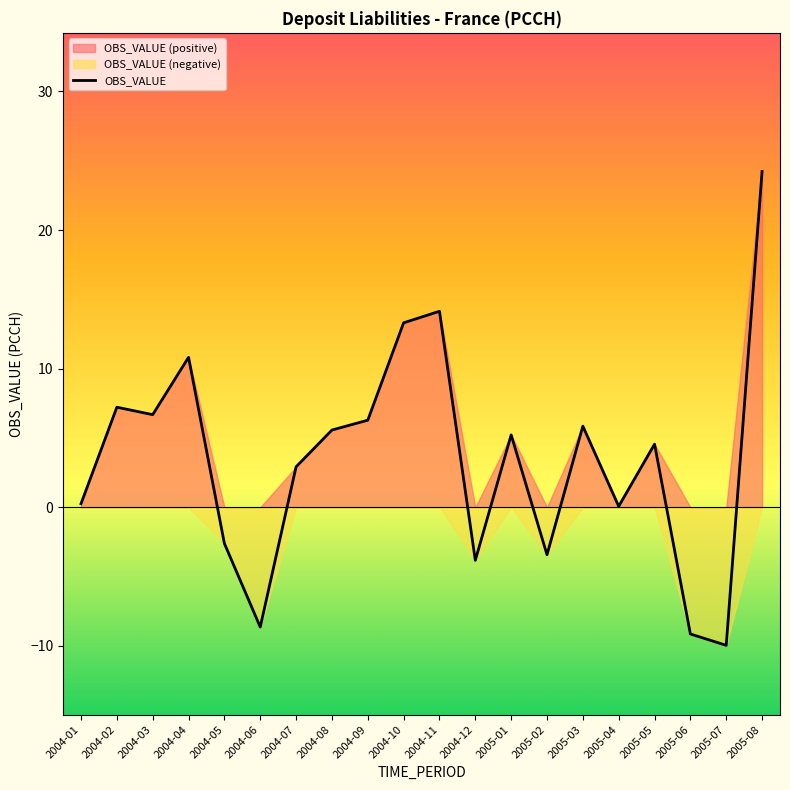

How many values exceed 5?

10